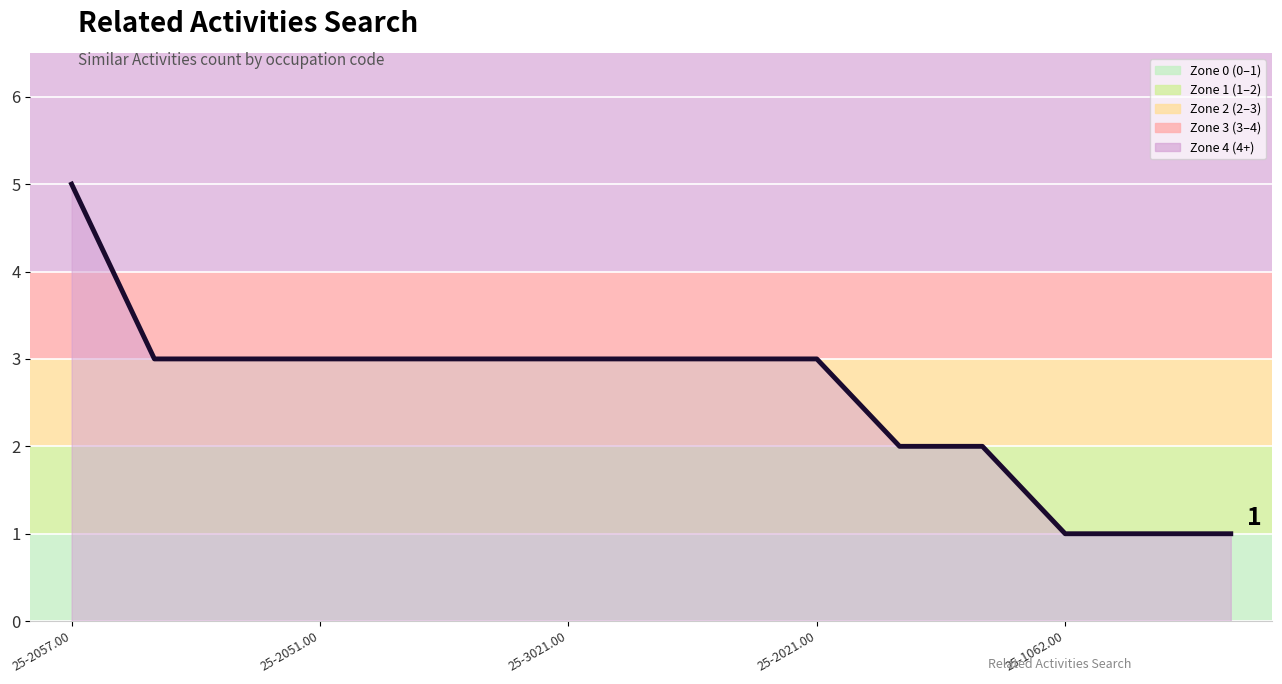

How many lines are shown in the chart?

1